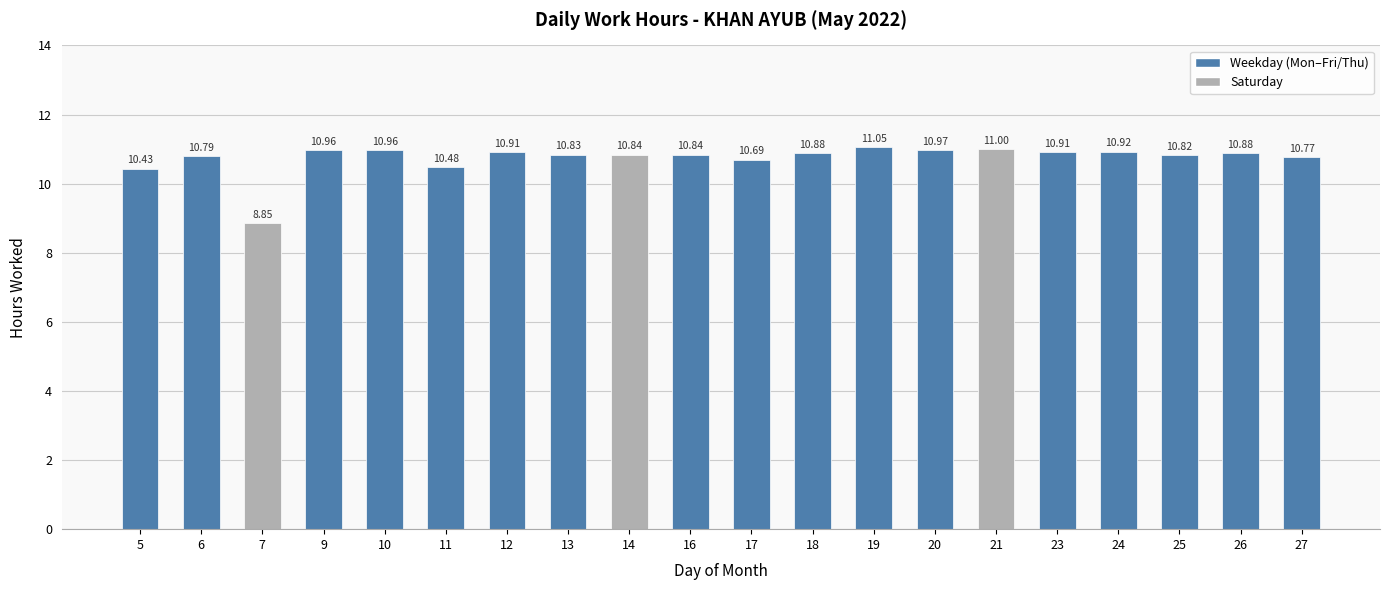

What is the greatest value displayed?

11.1